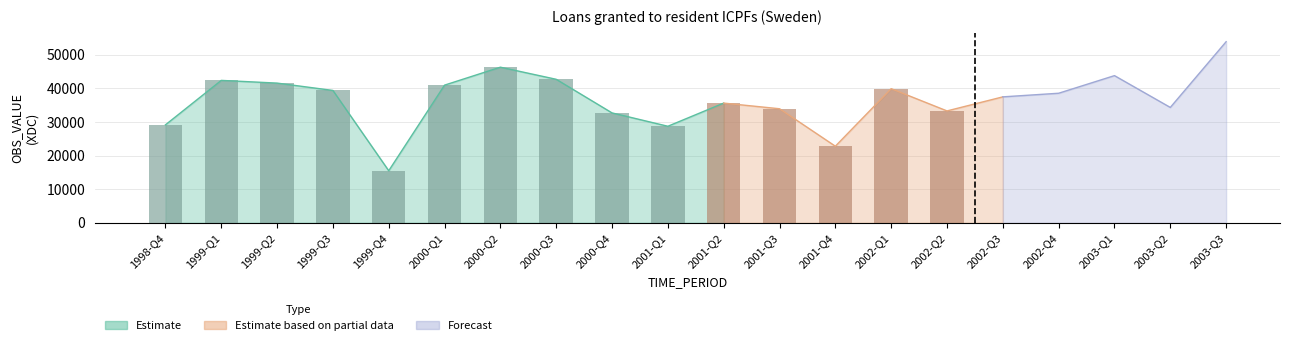

Reading left to right, transcribe all the data shown in this chart.

29135	42366	41563	39376	15481	40958	46297	42693	32689	28718	35612	33928	22780	39900	33283	37466	38542	43784	34321	53877